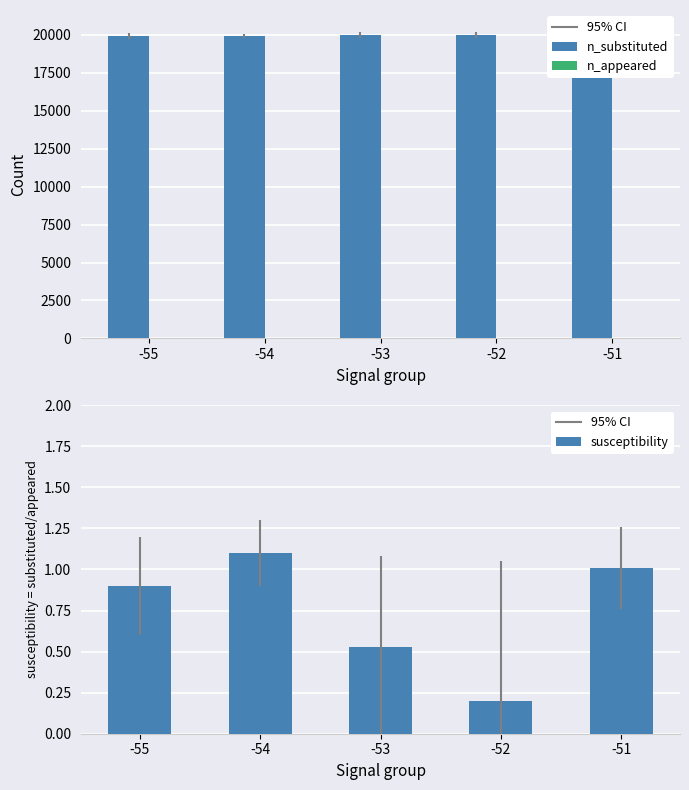

At which category is the sum across all series the highest?

-51